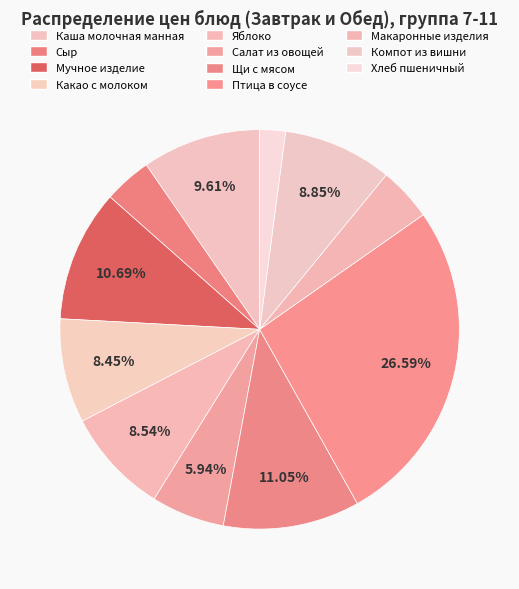

Is it true that Какао с молоком is 17% of the pie?

False